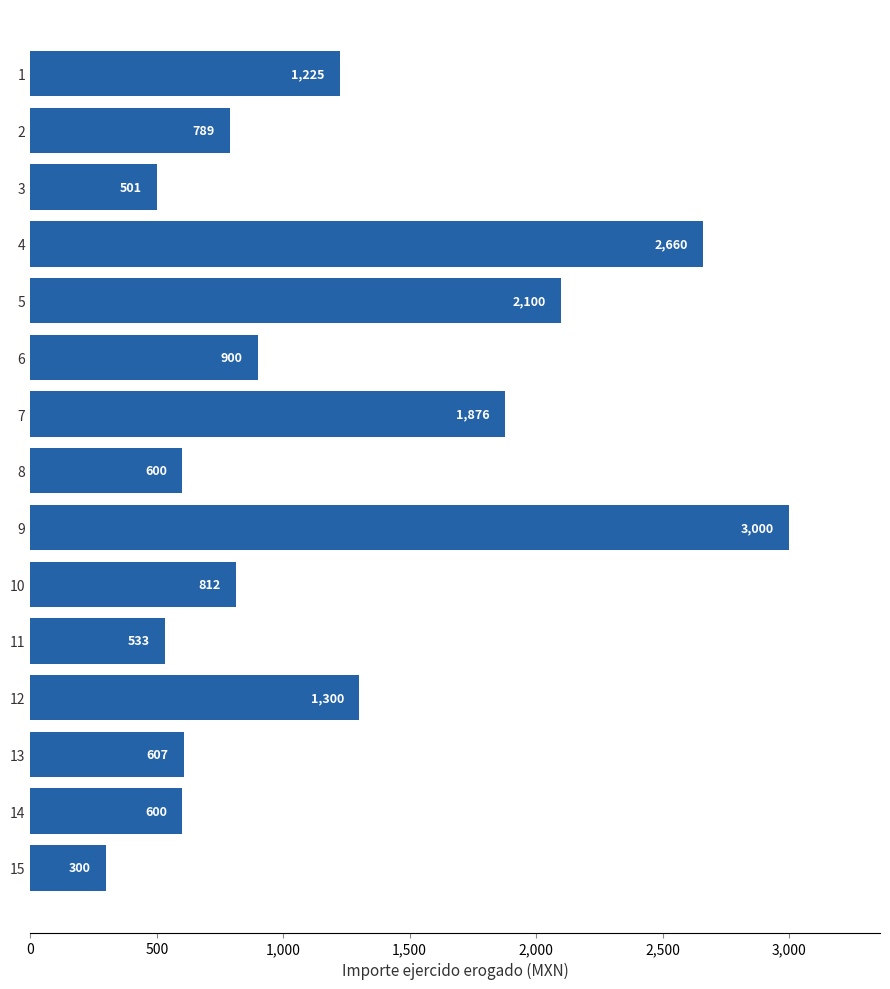

At which label is the value closest to 1650?

7